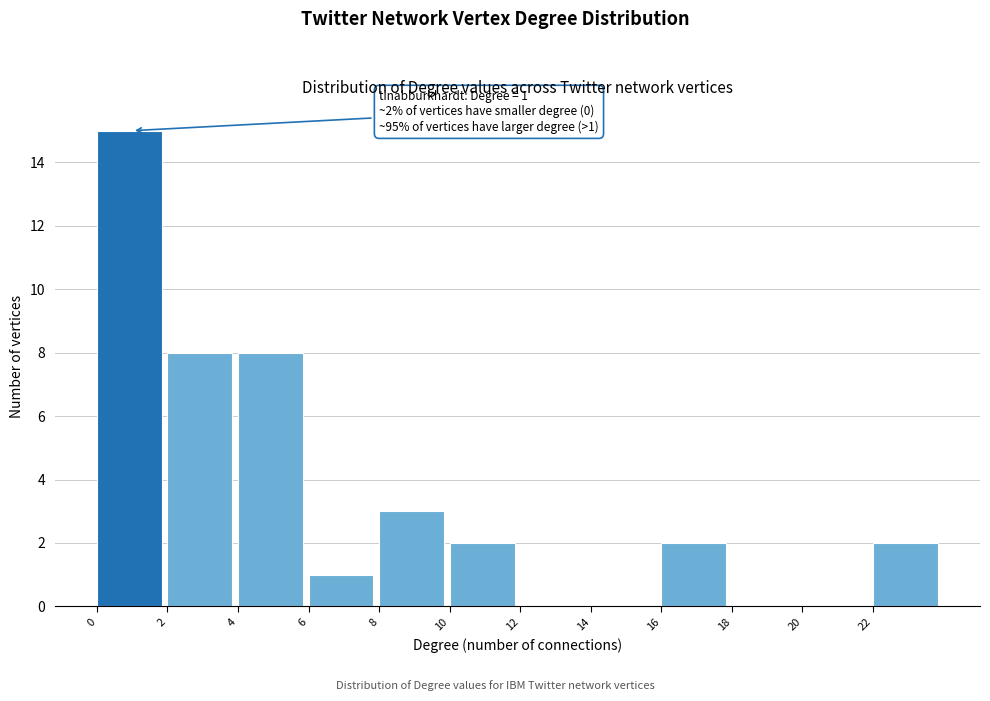

Which range on the x-axis has the tallest bar?

0 to 2